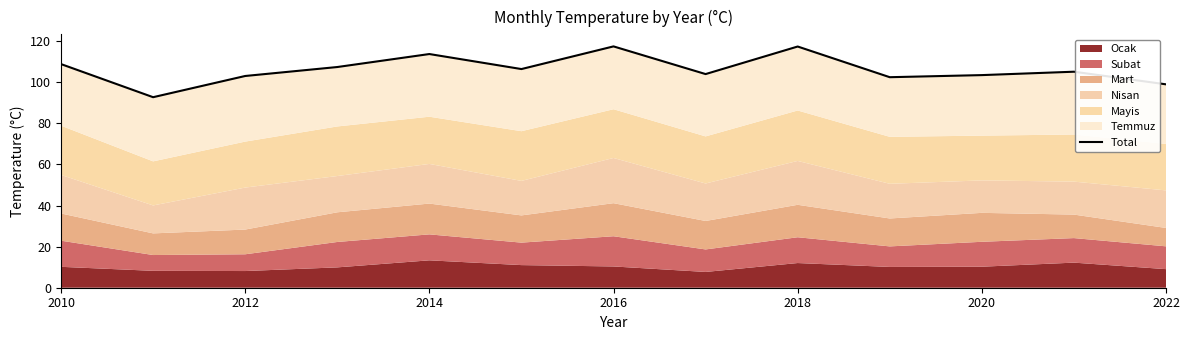

Reading left to right, transcribe all the data shown in this chart.

108.8	92.7	103.0	107.4	113.7	106.4	117.4	104.0	117.4	102.4	103.5	105.1	99.0